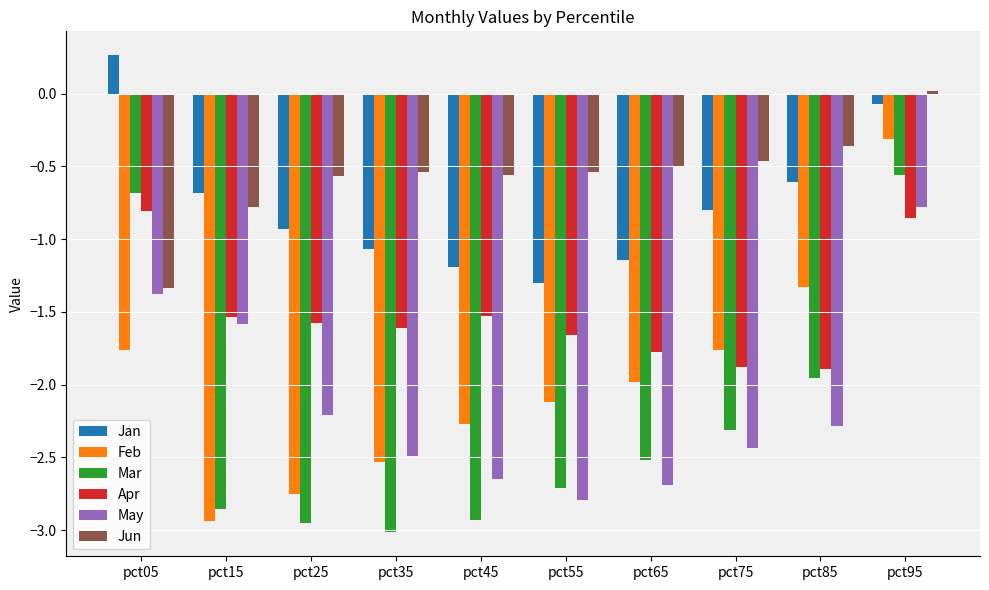

Are the bars grouped side by side (vs. stacked)?

Yes